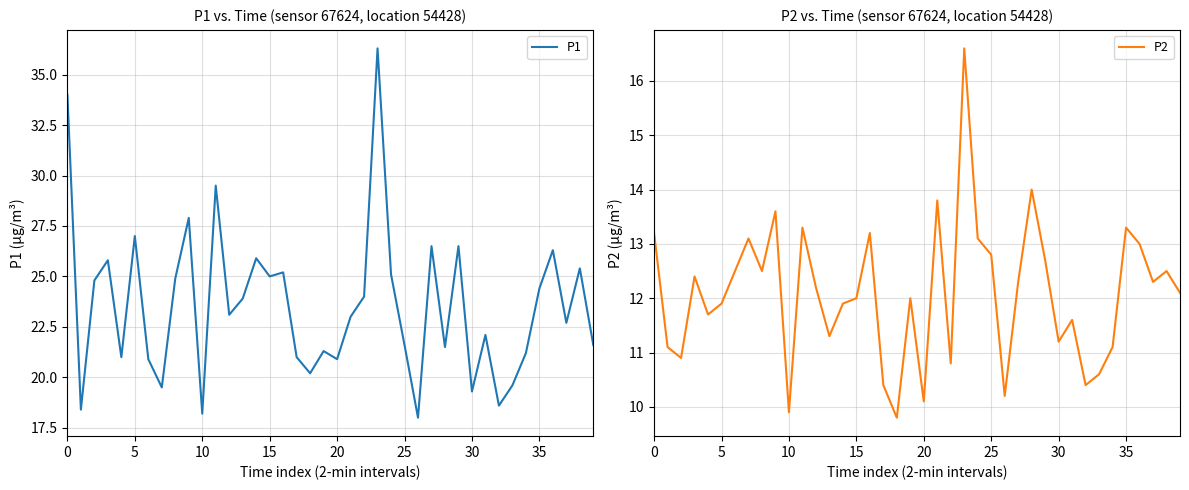

What is the difference between the second highest and second lowest values in the P1 series?

15.8